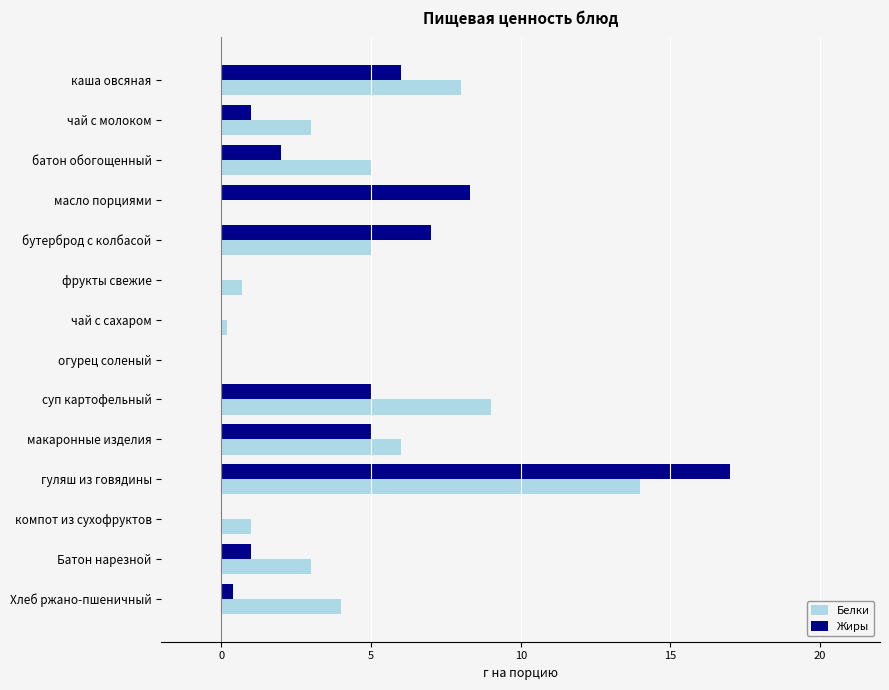

Count the number of data series in this chart.

2